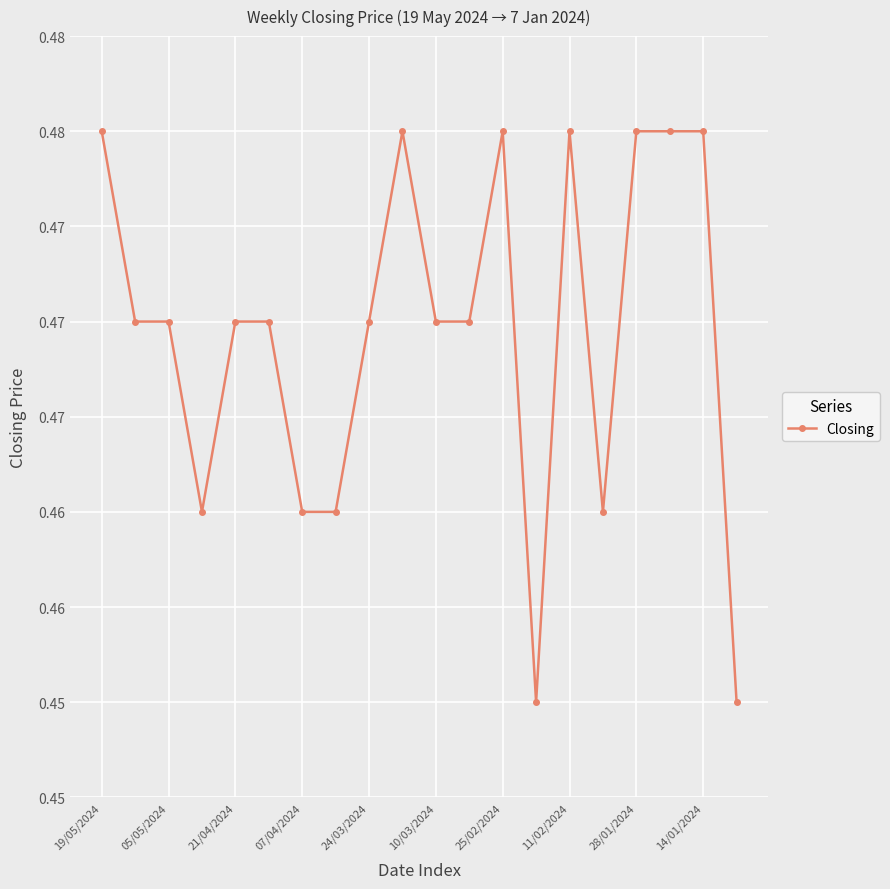

Does the chart have visible grid lines?

Yes